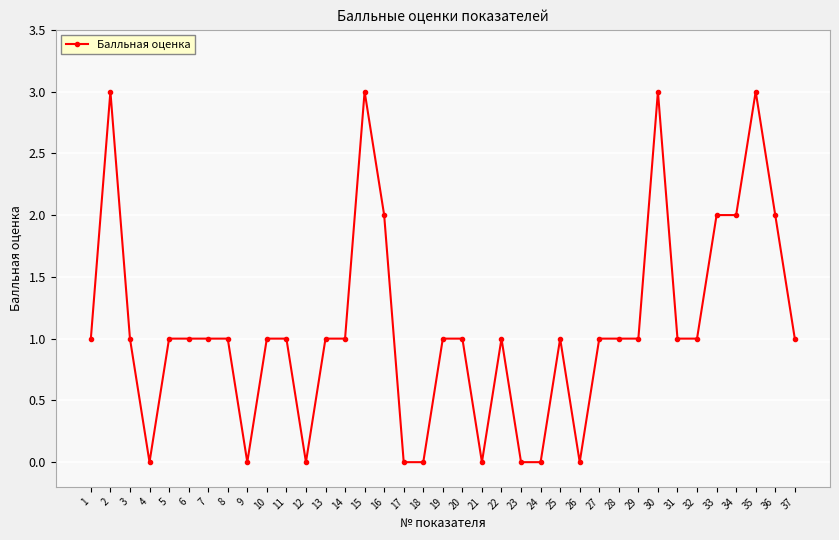

True or false: the data has more than 1 interior local peaks.

True